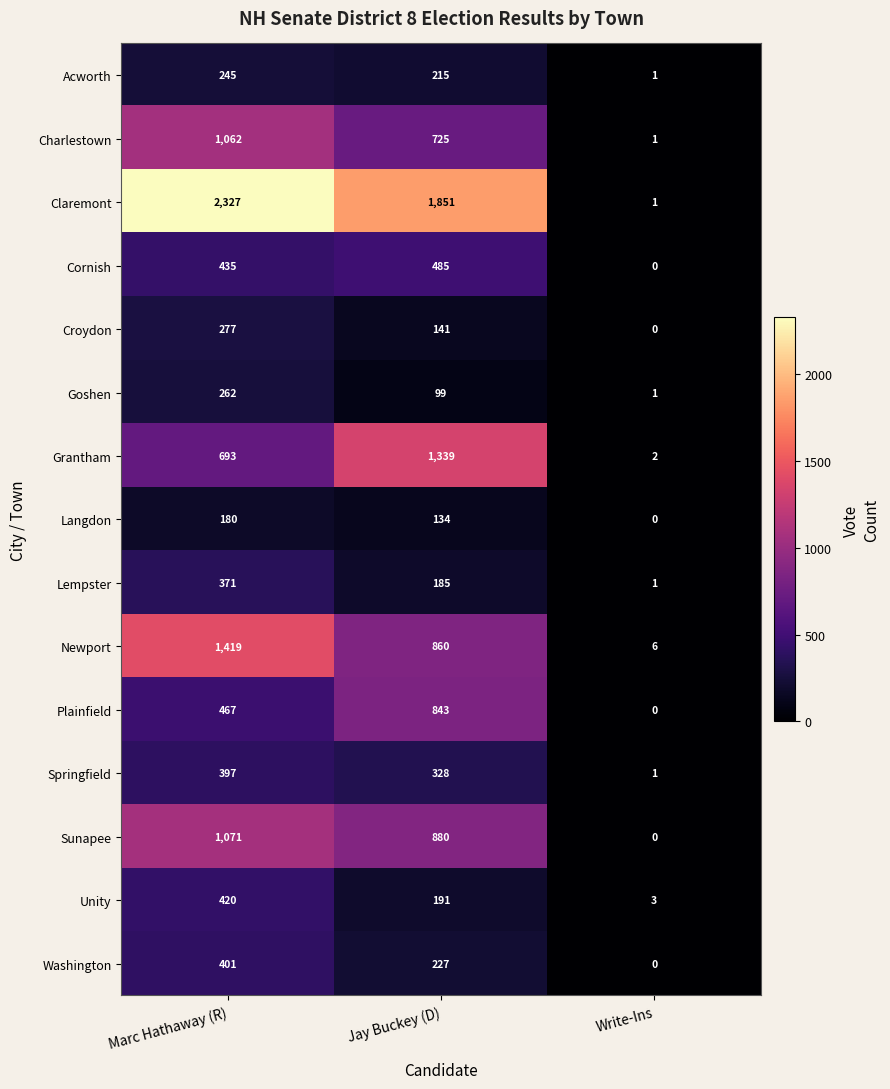

What is the greatest value displayed?

2327